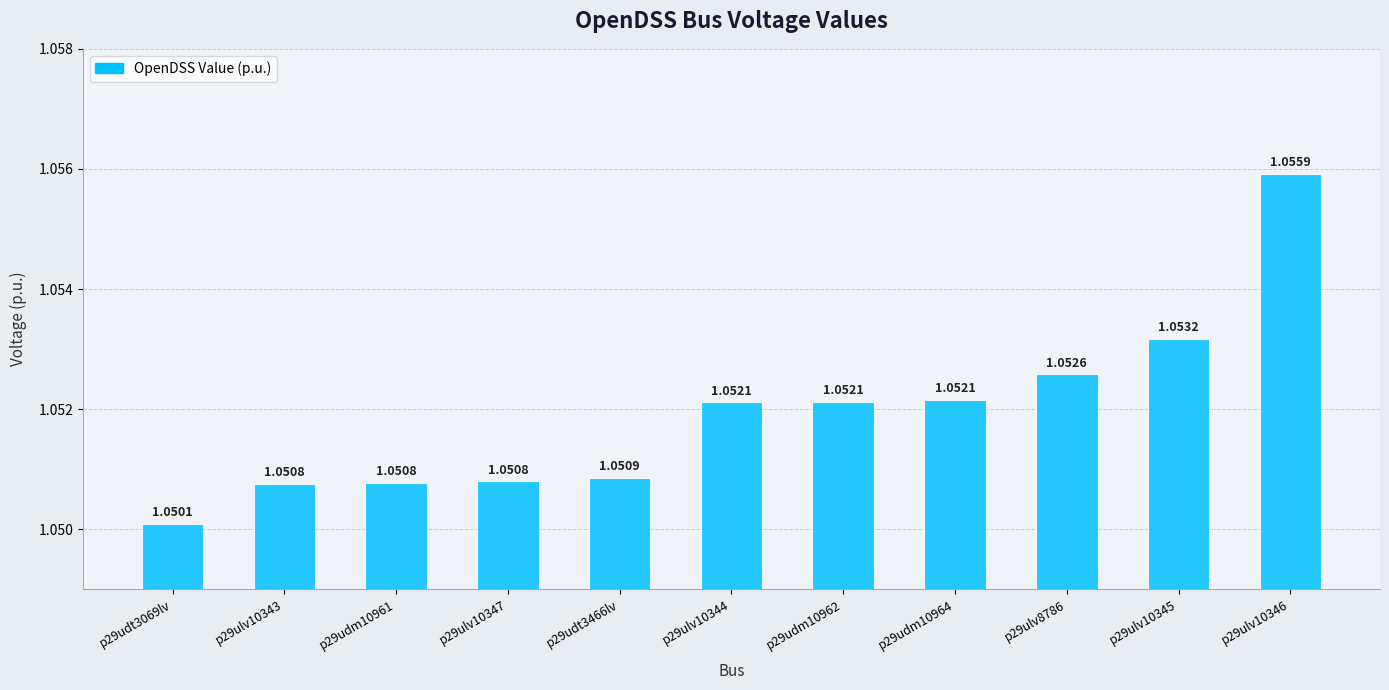

What is the sum of all values?

11.6